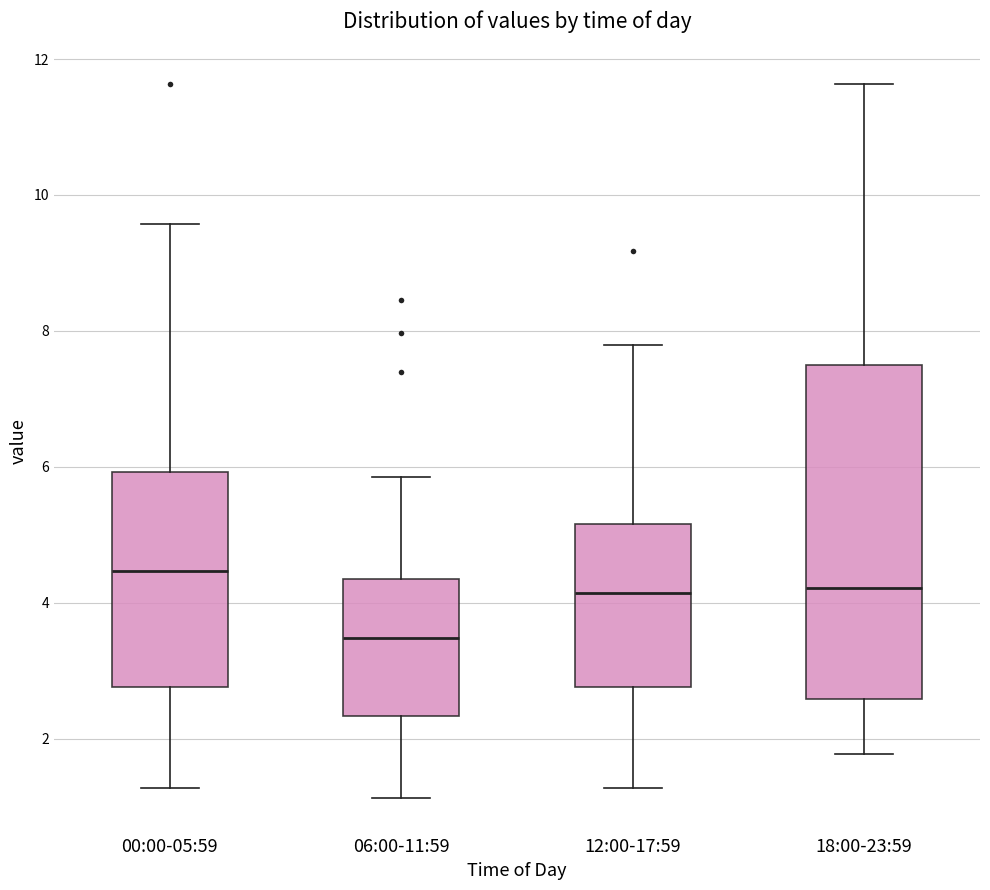

Which box has the highest median line?

00:00-05:59